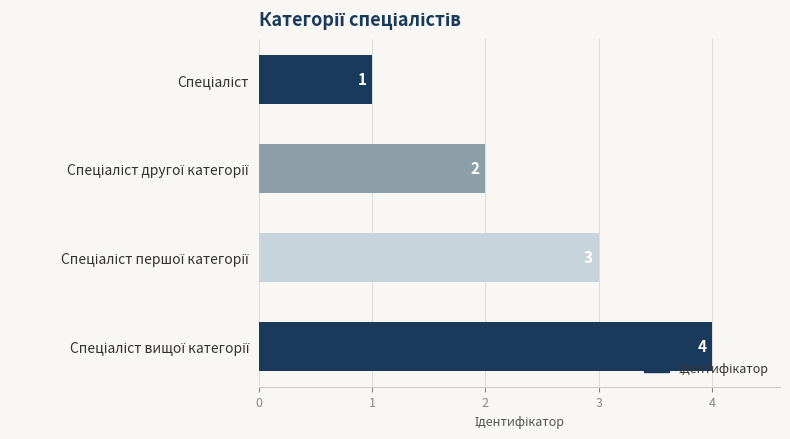

What is the value of the 3rd bar from the top?

3